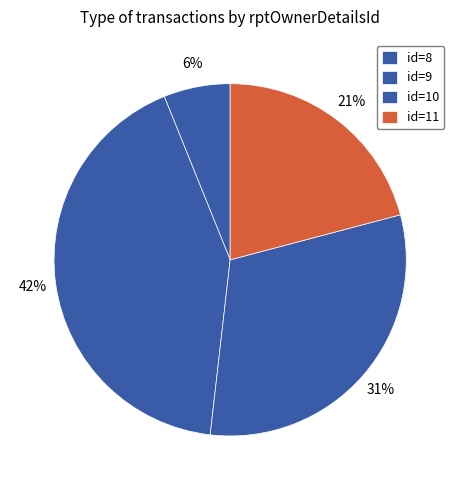

Which category has the biggest portion of the pie?

10